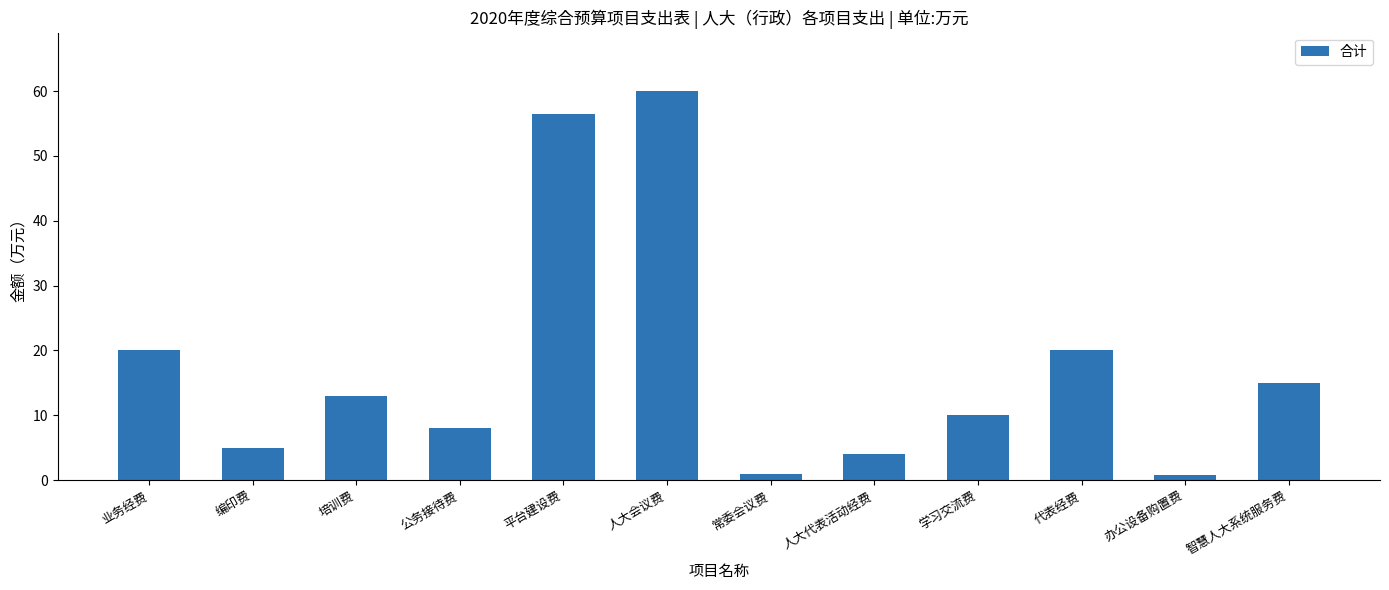

Is it true that the value at 人大会议费 is 60.0?

True